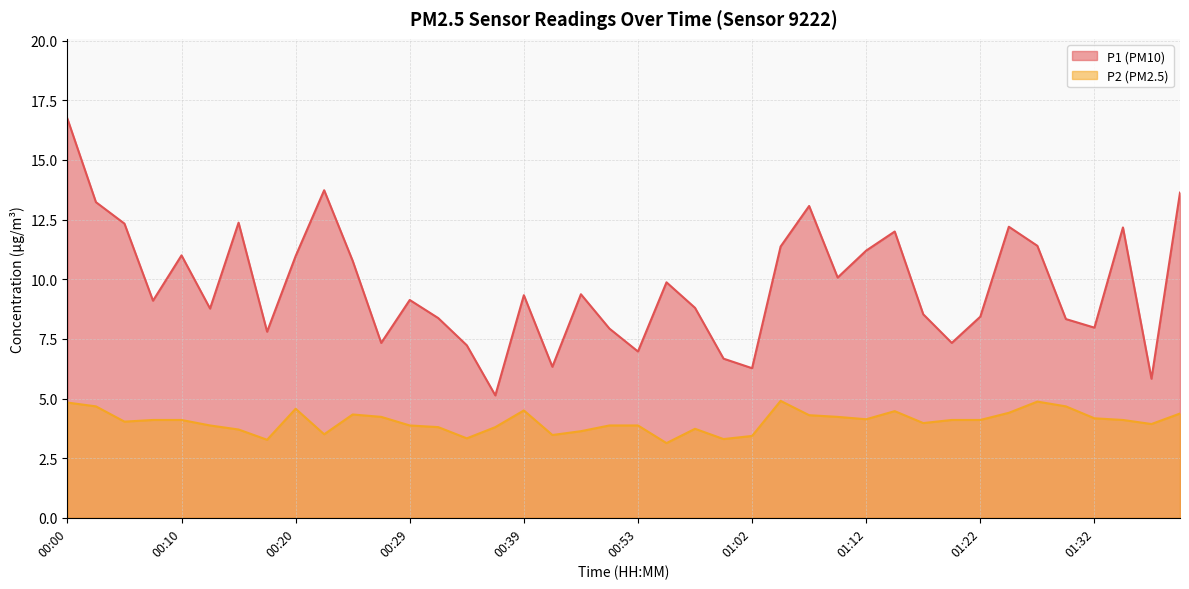

Reading right to left, transcribe all the data shown in this chart.

P1: 13.6	5.8	12.2	8.0	8.3	11.4	12.2	8.4	7.3	8.5	12.0	11.2	10.1	13.1	11.4	6.3	6.7	8.8	9.9	7.0	7.9	9.4	6.3	9.3	5.1	7.2	8.4	9.1	7.3	10.8	13.7	11.0	7.8	12.4	8.8	11.0	9.1	12.3	13.2	16.7
P2: 4.4	3.9	4.1	4.2	4.7	4.9	4.4	4.1	4.1	4.0	4.5	4.1	4.2	4.3	4.9	3.4	3.3	3.7	3.1	3.9	3.9	3.6	3.5	4.5	3.8	3.3	3.8	3.9	4.2	4.3	3.5	4.6	3.3	3.7	3.9	4.1	4.1	4.0	4.7	4.8